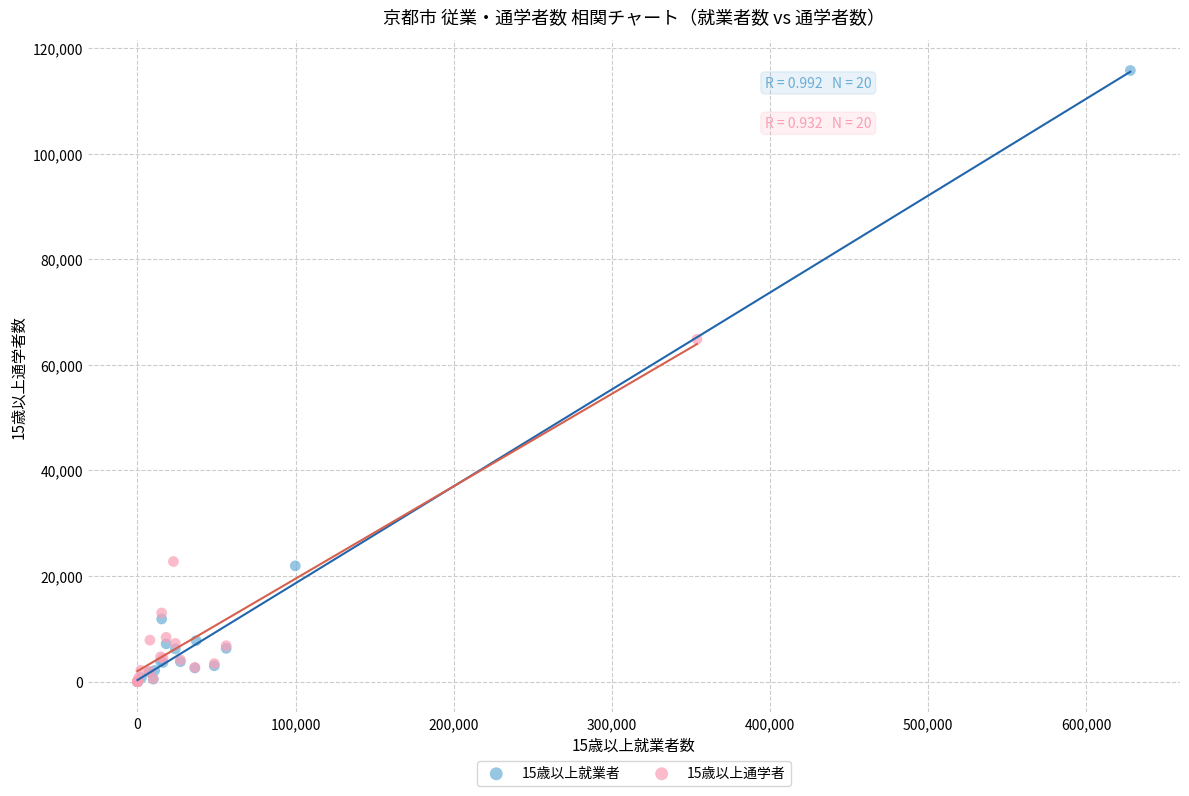

Which series reaches the maximum Y coordinate?

15歳以上就業者